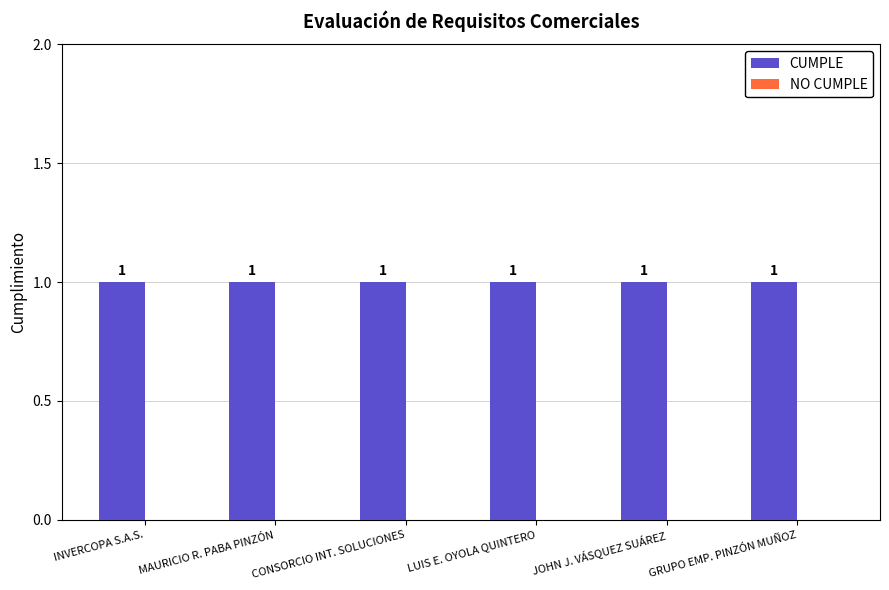

Reading right to left, list all the values displayed in this chart.

CUMPLE: GRUPO EMP. PINZÓN MUÑOZ=1	JOHN J. VÁSQUEZ SUÁREZ=1	LUIS E. OYOLA QUINTERO=1	CONSORCIO INT. SOLUCIONES=1	MAURICIO R. PABA PINZÓN=1	INVERCOPA S.A.S.=1
NO CUMPLE: GRUPO EMP. PINZÓN MUÑOZ=0	JOHN J. VÁSQUEZ SUÁREZ=0	LUIS E. OYOLA QUINTERO=0	CONSORCIO INT. SOLUCIONES=0	MAURICIO R. PABA PINZÓN=0	INVERCOPA S.A.S.=0